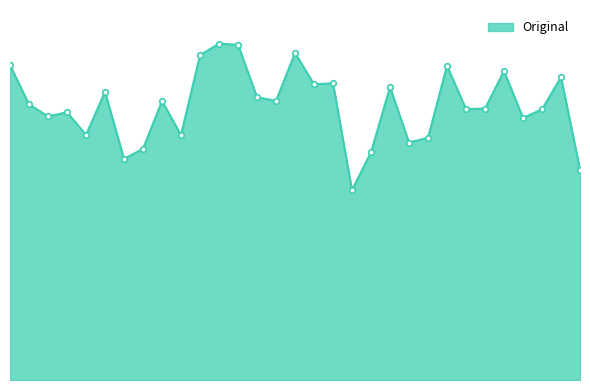

Does the chart have visible grid lines?

No